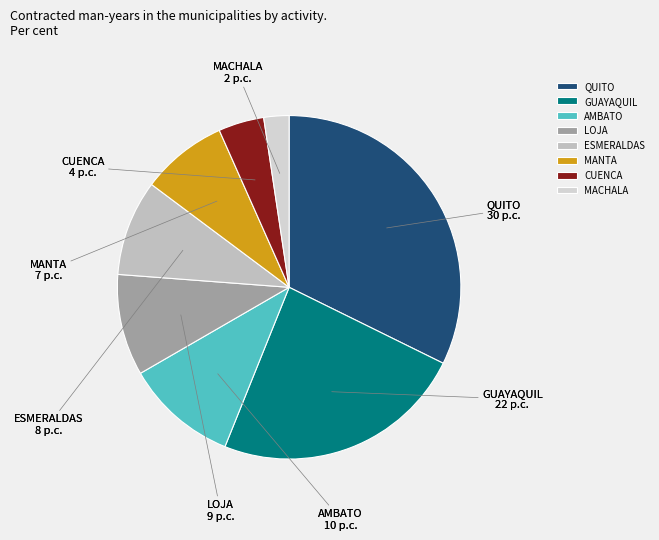

Do QUITO and AMBATO together represent more than half of the pie?

No